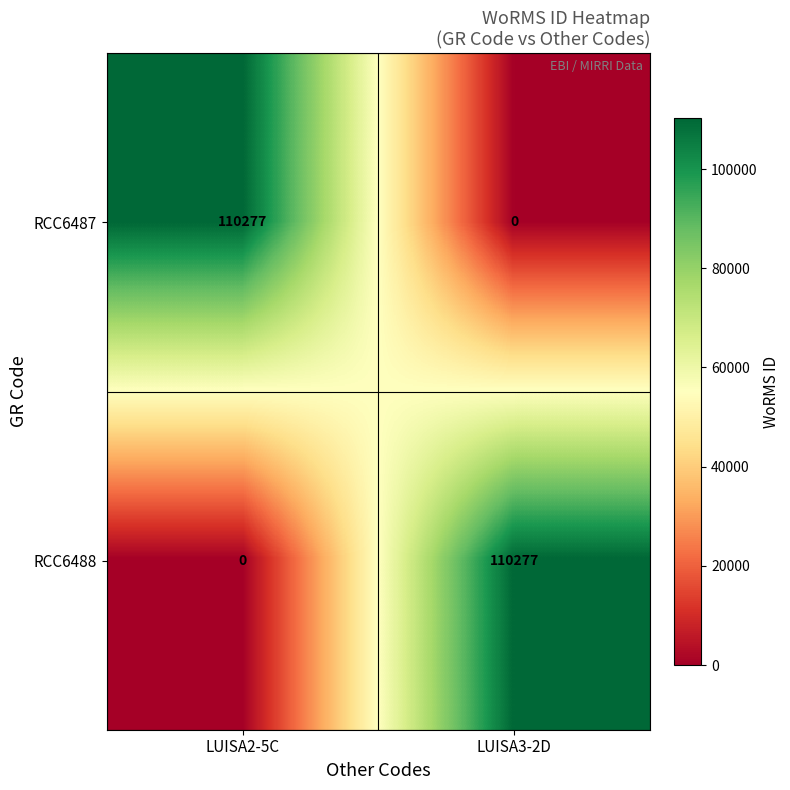

How many values in RCC6488 are above zero?

1